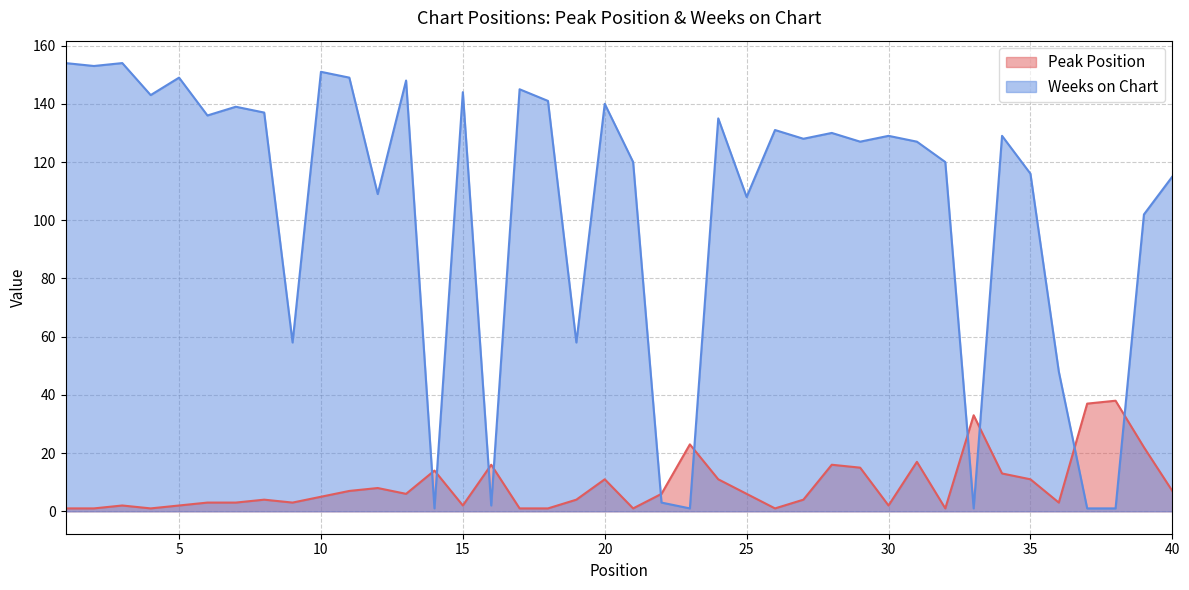

True or false: Peak Position and Weeks on Chart cross at least once.

True